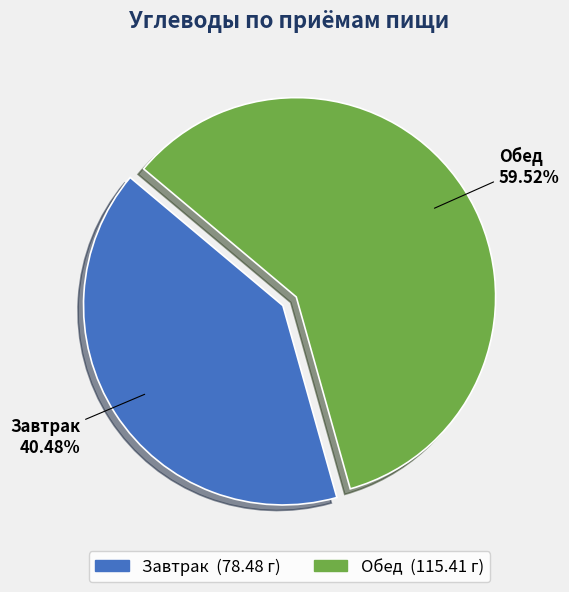

Between Завтрак and Обед, which is larger?

Обед